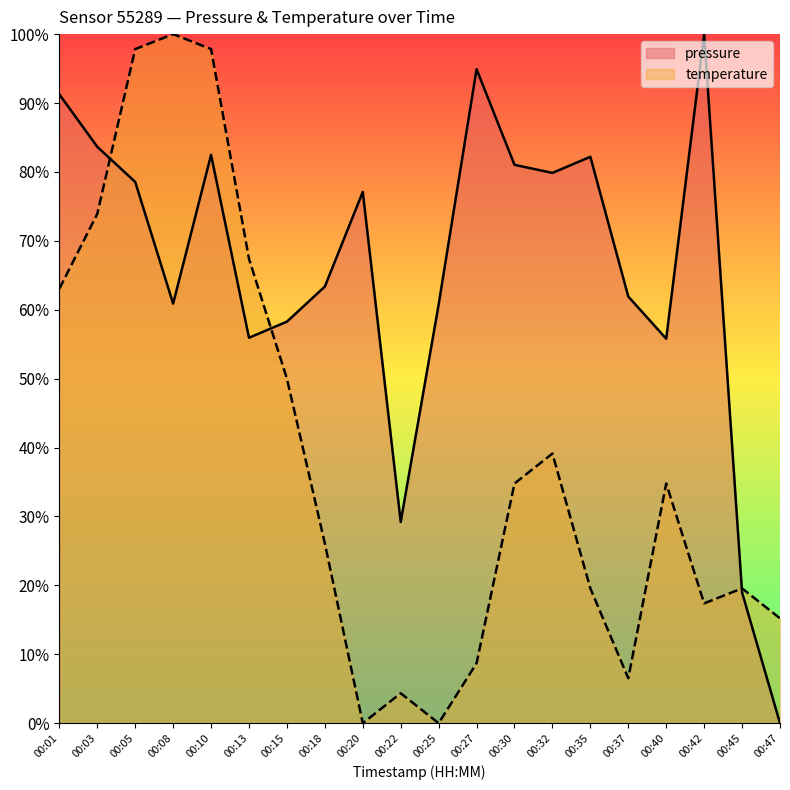

Is it true that pressure equals 1.4 at 00:35?

False